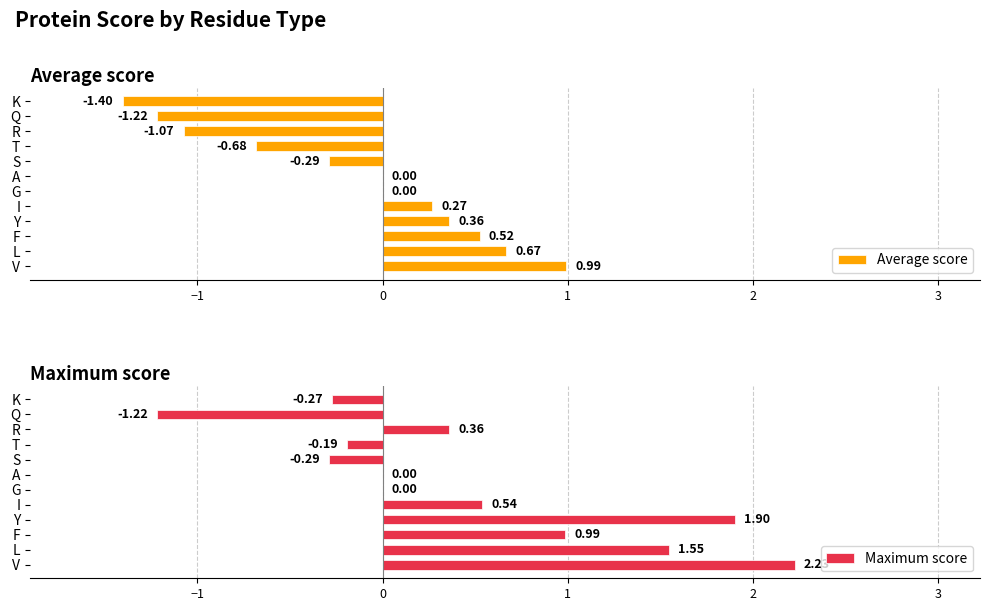

At which label does Maximum score reach its peak?

V